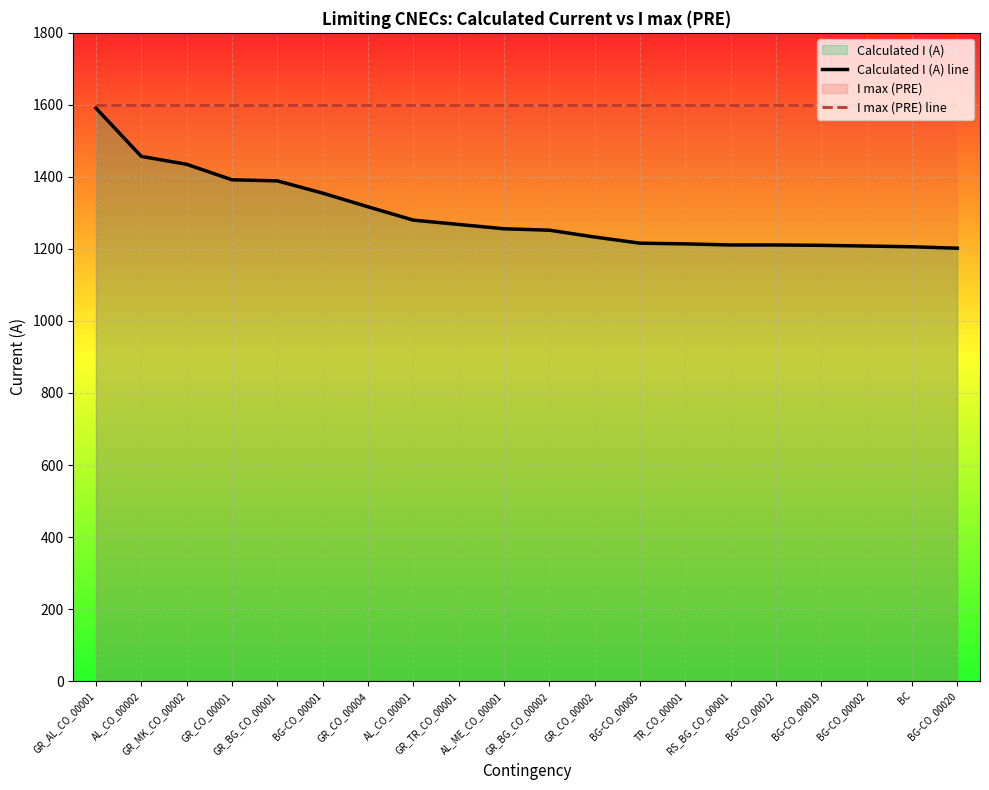

Which series has the widest spread of values?

Calculated I (A) line